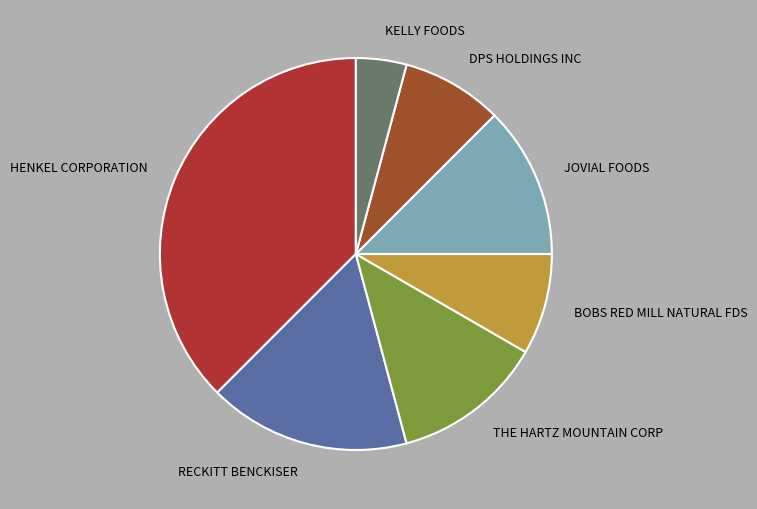

True or false: HENKEL CORPORATION accounts for 33% of the total.

False